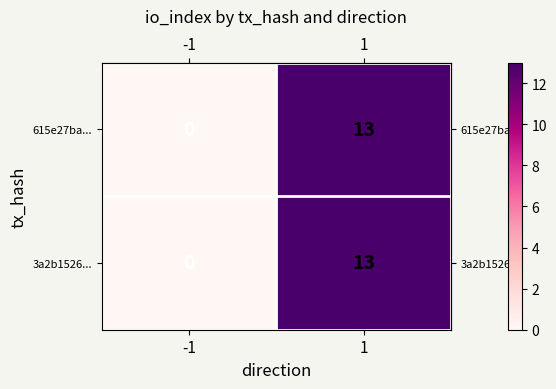

Reading left to right, transcribe all the data shown in this chart.

615e27ba...: 0	13
3a2b1526...: 0	13